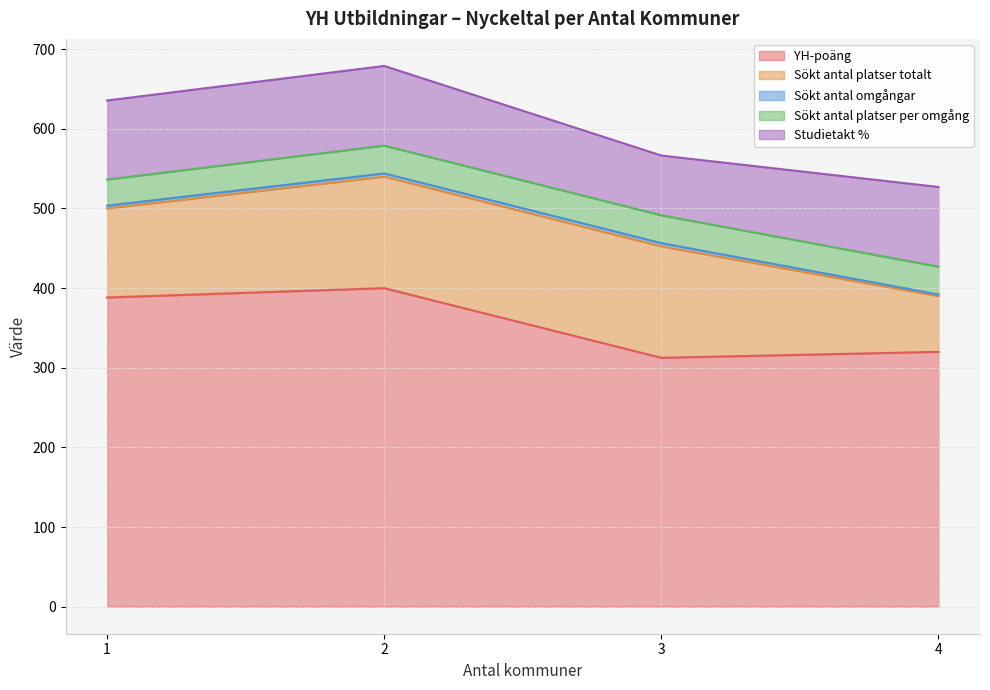

What is the lowest value of the YH-poäng series?

312.5